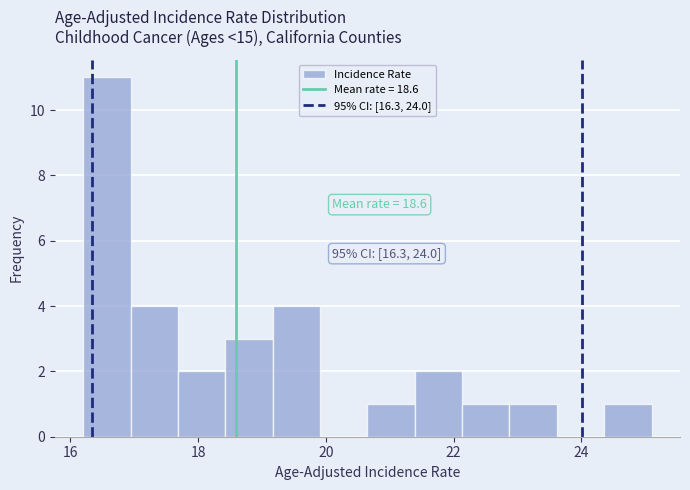

Around what value on the x-axis is the tallest bar? Give the approximate position of its centre, as read against the axis.

16.6